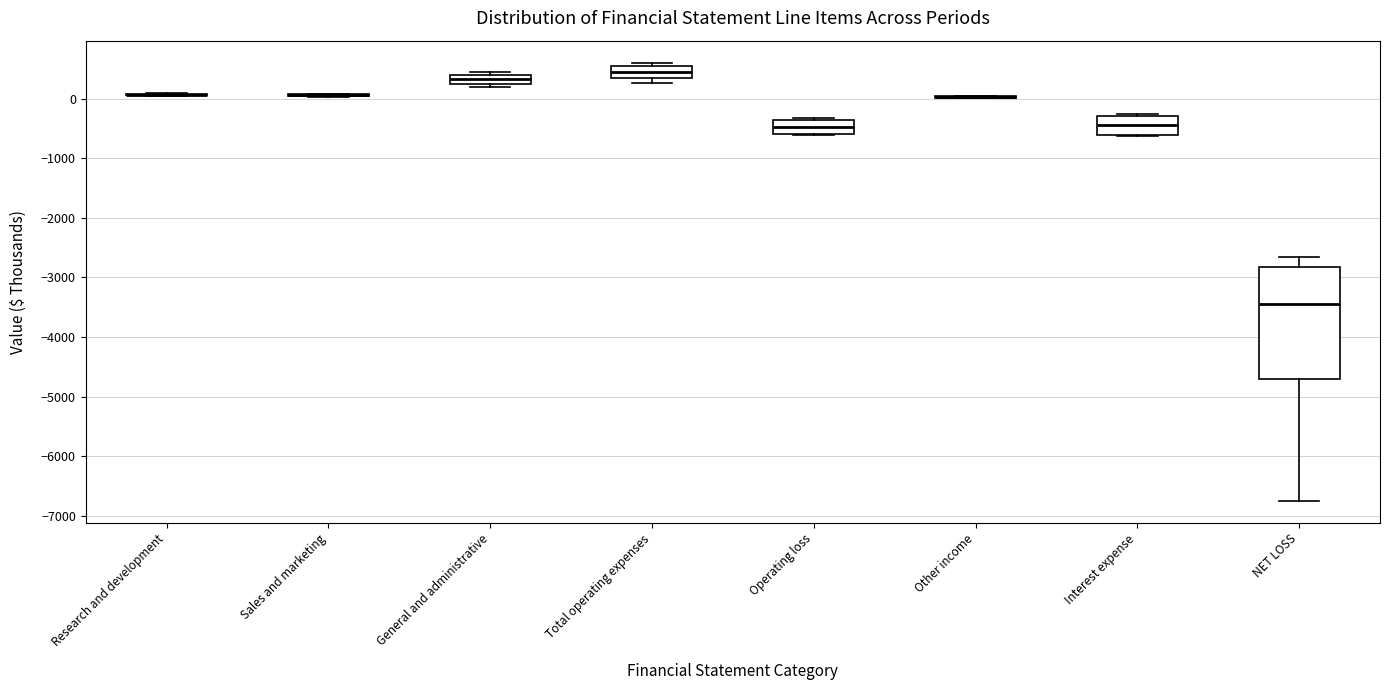

Where is the upper edge of the box for Interest expense on the y-axis? The values are not printed on the chart, so give them approximately, as read against the axis.

-300